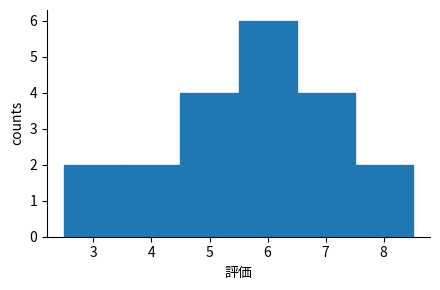

Over which range of the x-axis is the bar tallest?

5.5 to 6.5